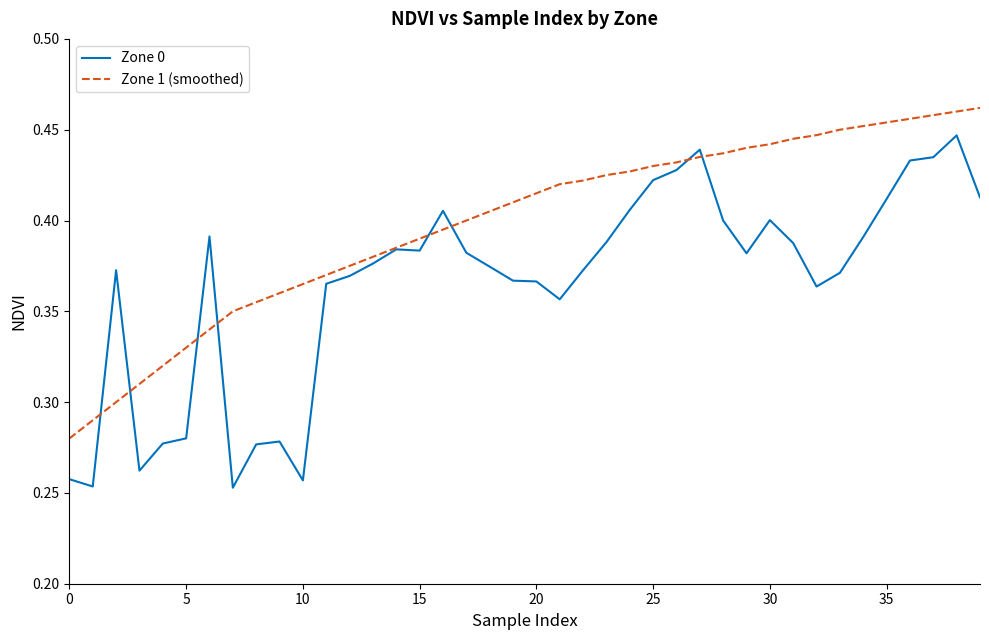

Which series has the largest total across all categories?

Zone 1 (smoothed)